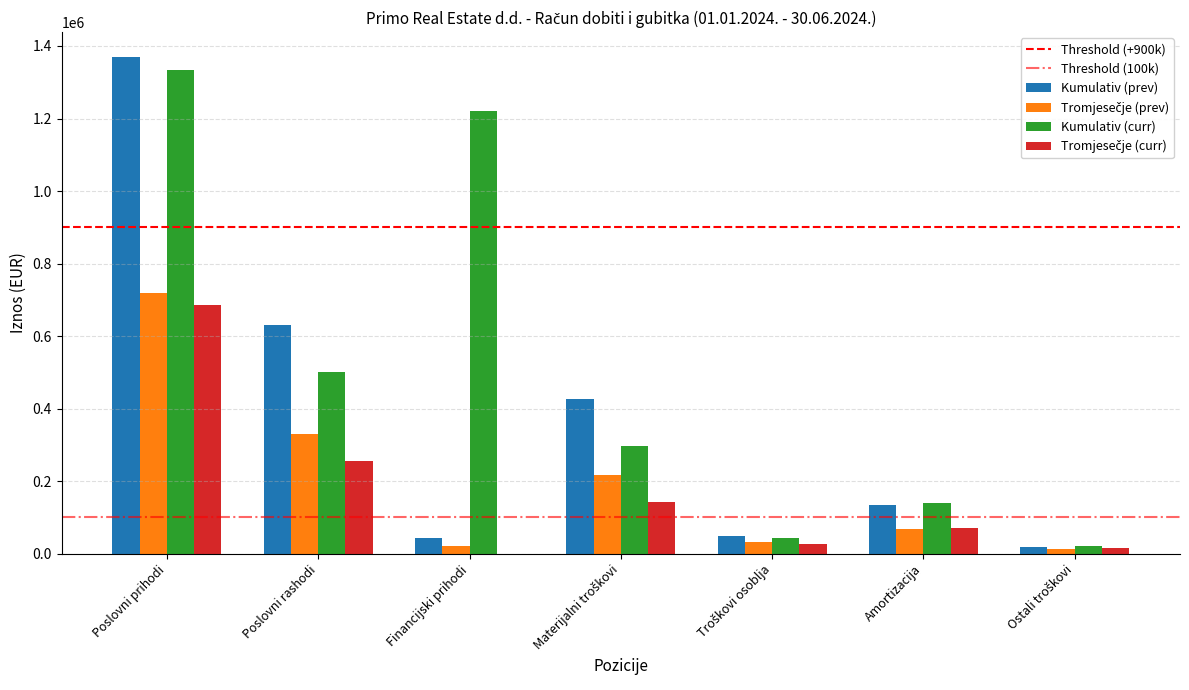

Is it true that Kumulativ (prev) equals 1369737 at Poslovni prihodi?

True